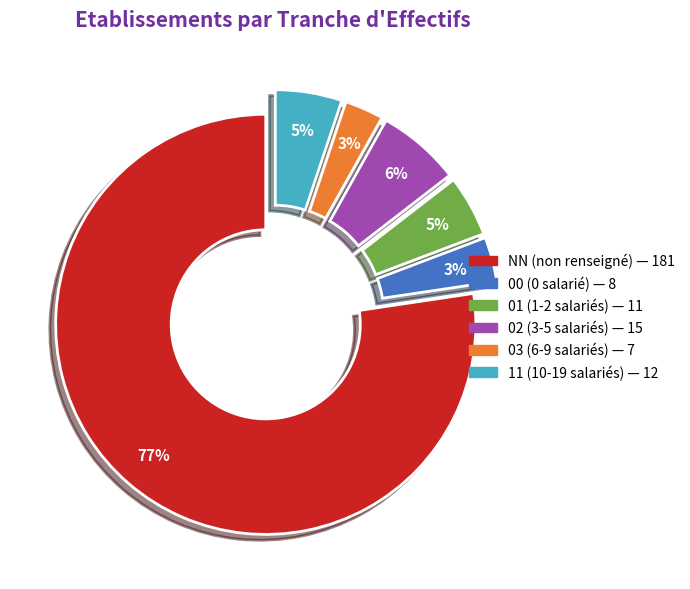

True or false: 02 accounts for 6% of the total.

True